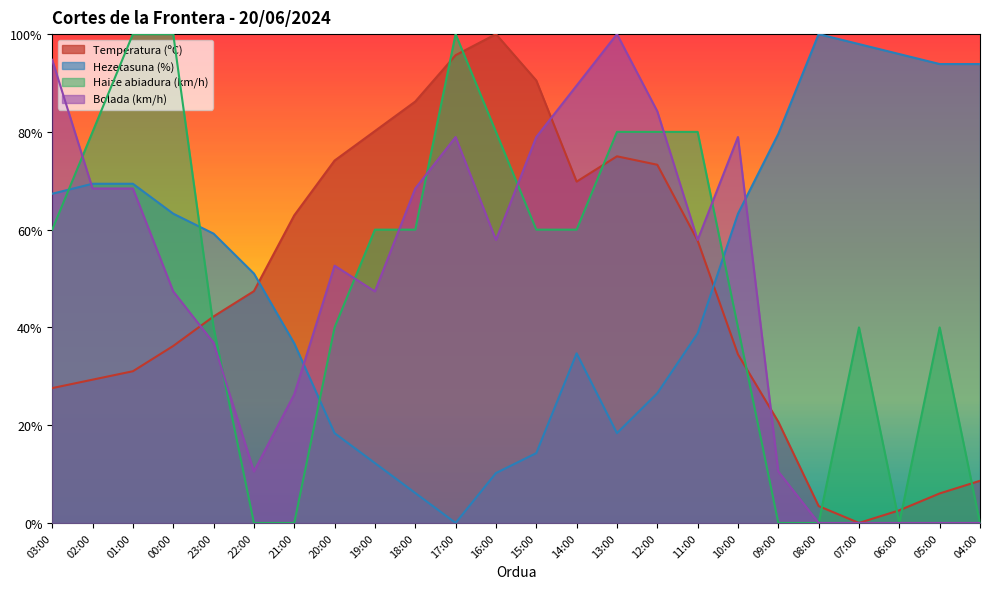

At which category does Temperatura (ºC) reach its first local peak?

16:00